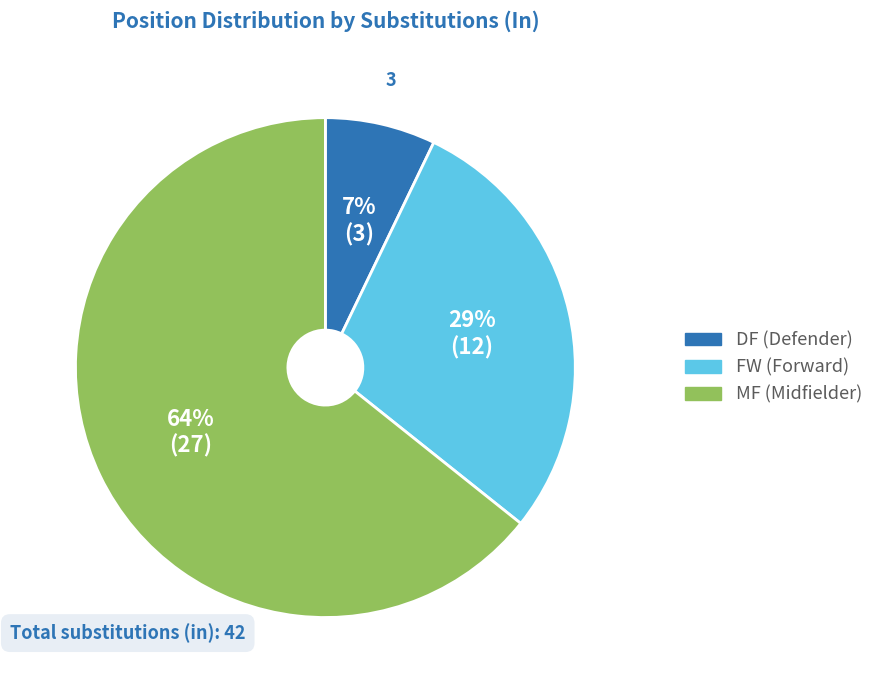

To the nearest percent, what is the difference between the largest and smallest slice percentages?

57%